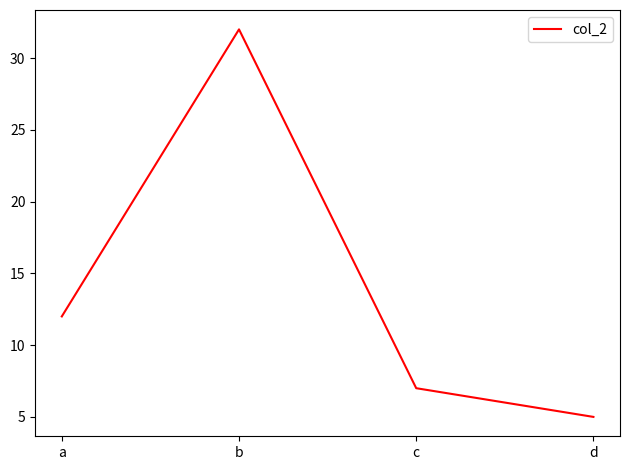

True or false: there are more than 1 points higher than both neighbors.

False